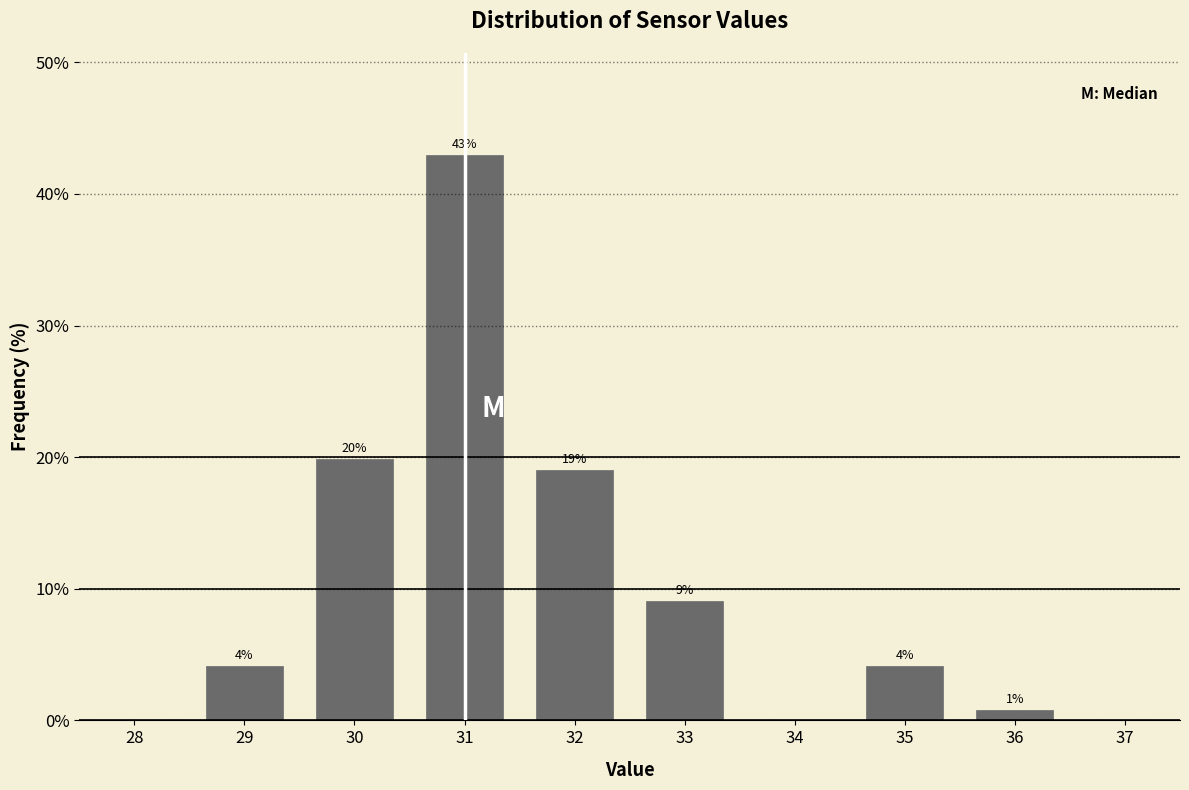

How many bars are there in total?

7